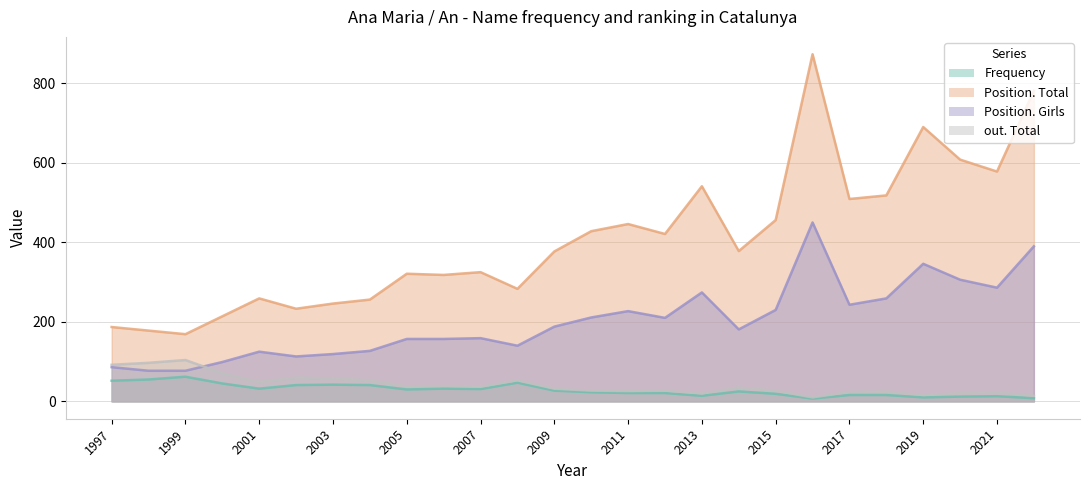

The Position. Total series shows 246 at 2003. True or false?

True